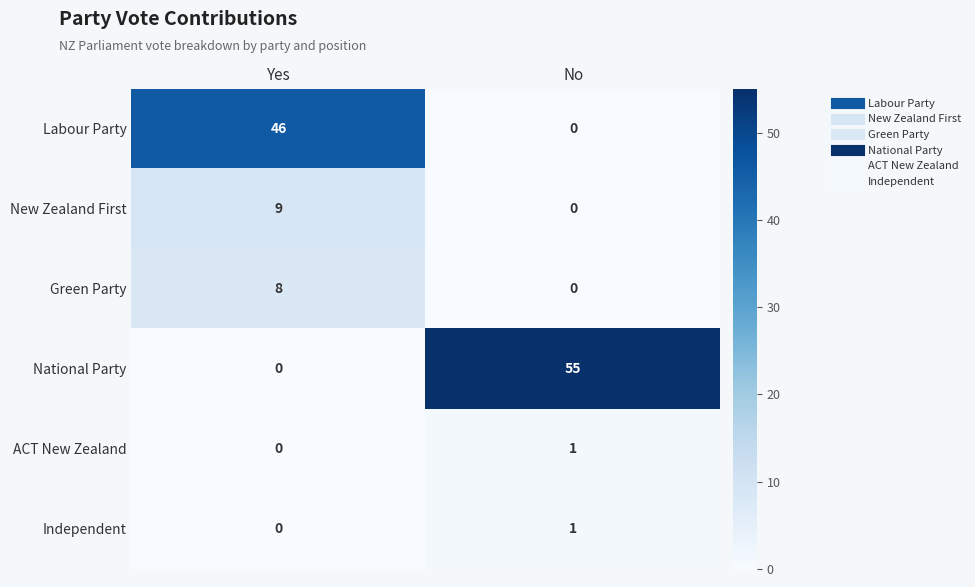

How many data points does each series have?

2